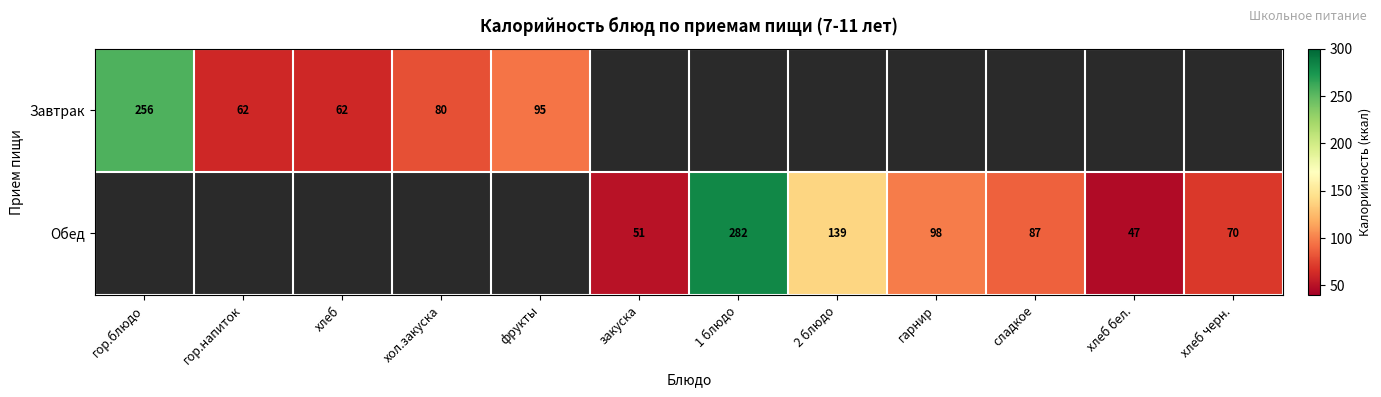

Is it true that Завтрак equals 62 at хлеб?

True